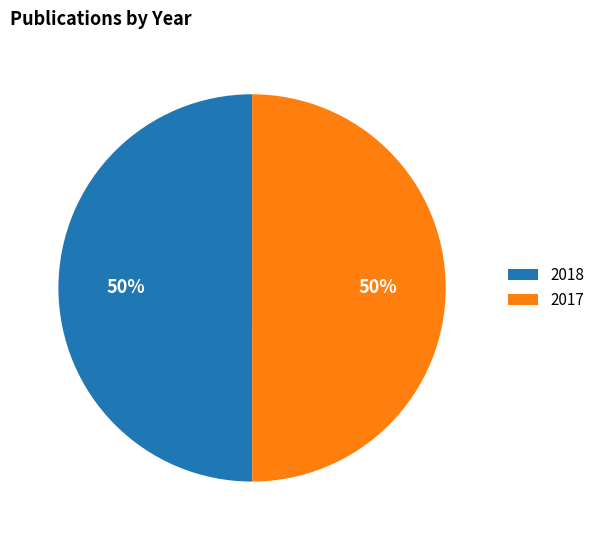

Is the sum of 2017 and 2018 greater than half?

Yes